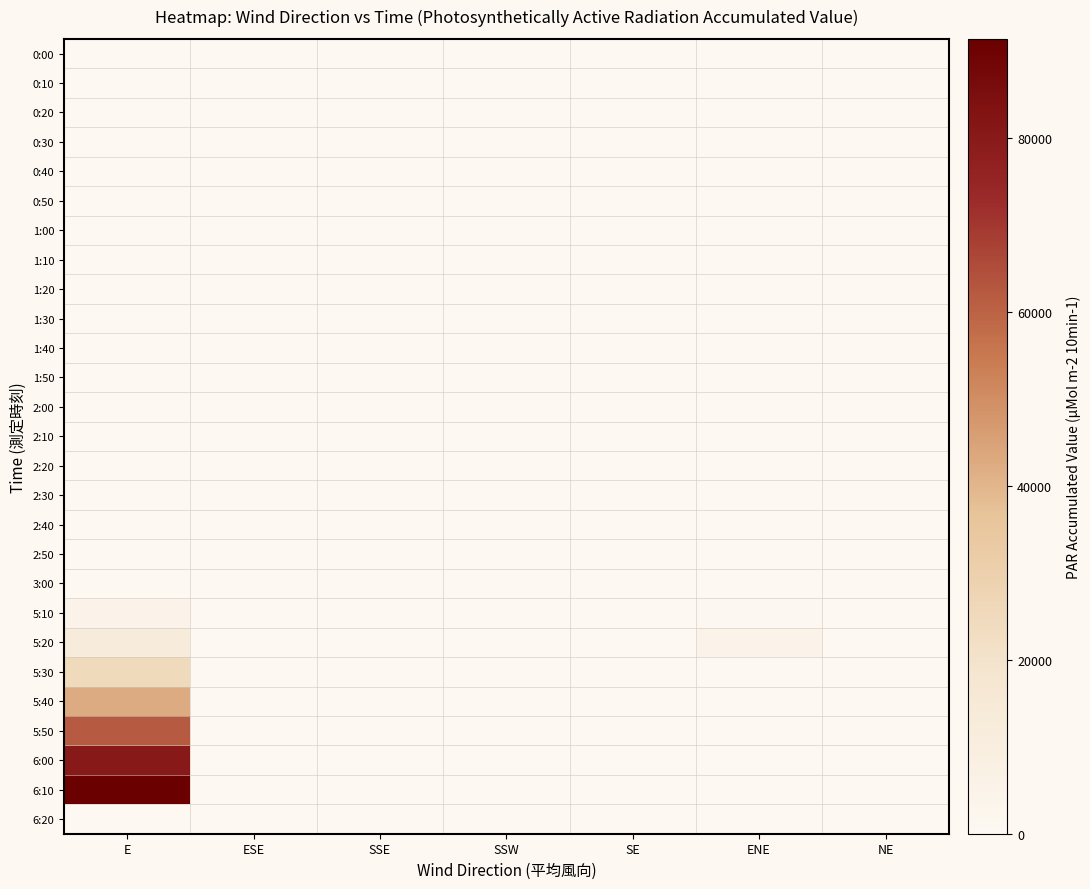

Which series has the widest spread of values?

6:10